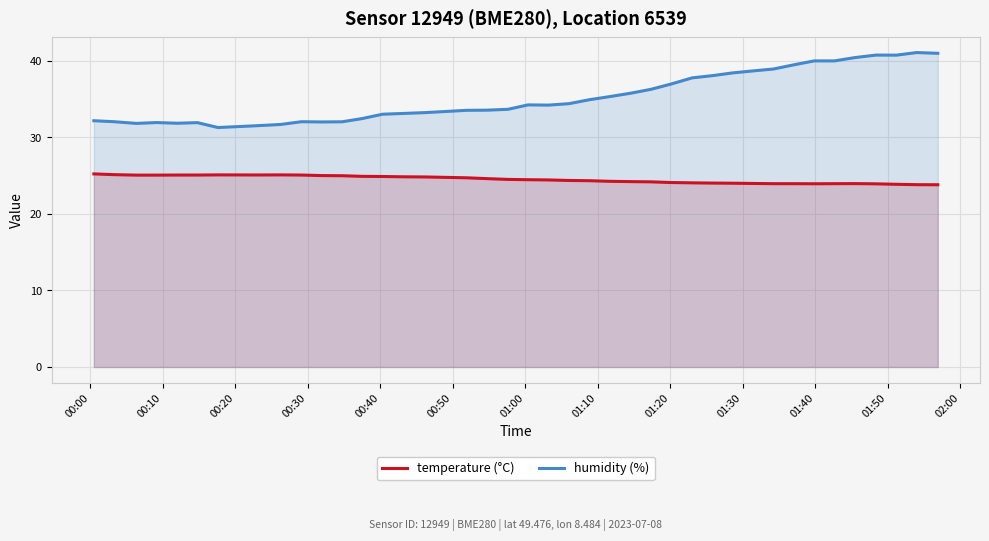

True or false: humidity (%) and temperature (°C) intersect in this chart.

False